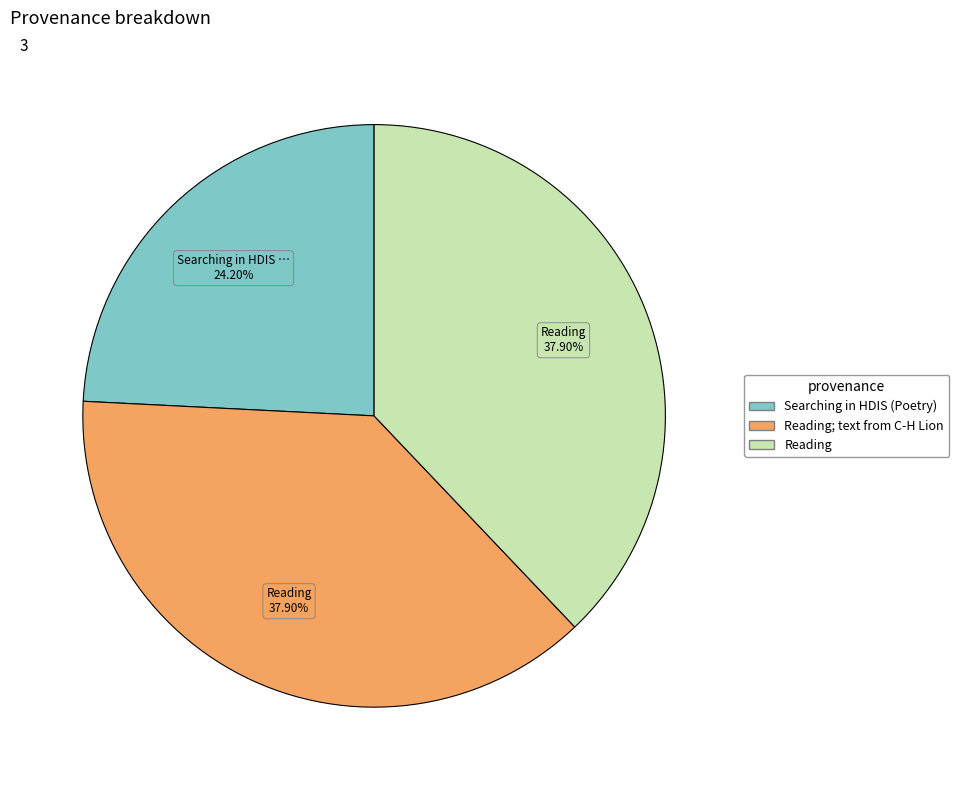

Is there a majority slice in this chart?

No